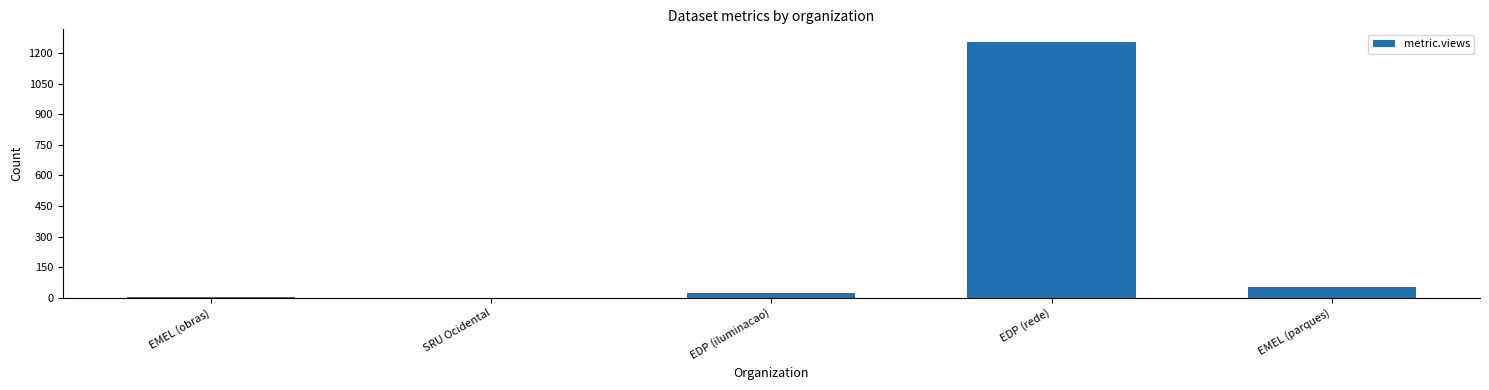

What is the average value?

266